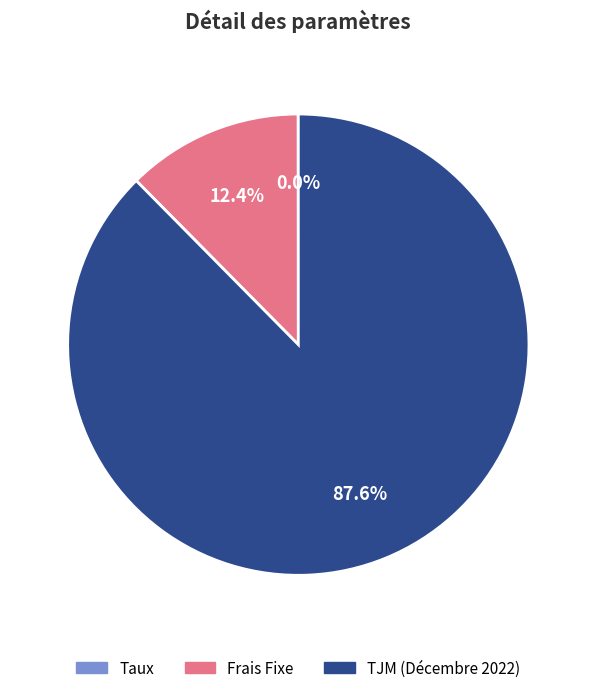

Is there any slice that represents more than half of the pie?

Yes